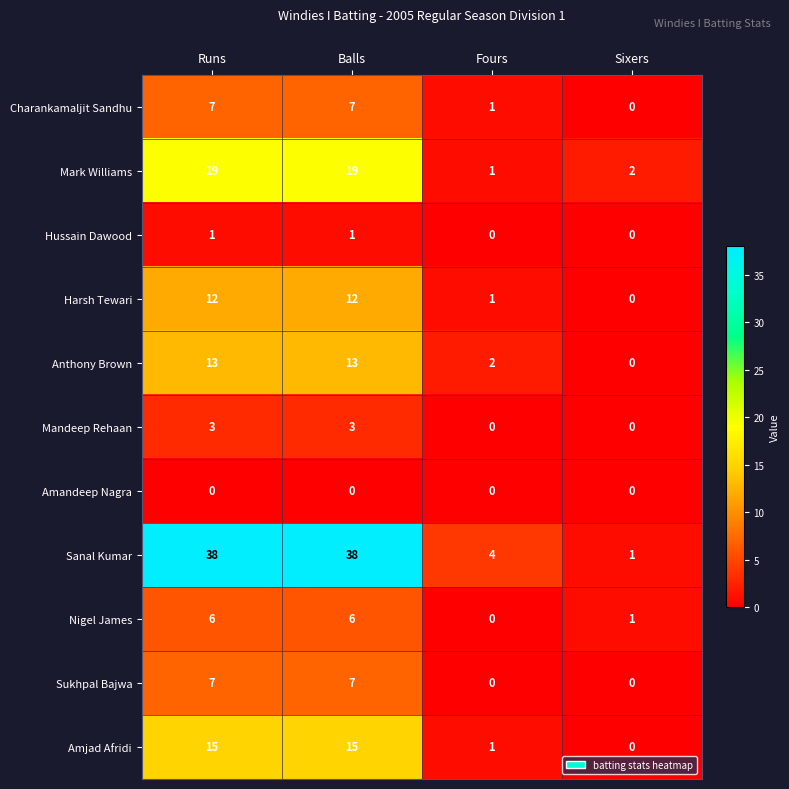

Is the value of Mandeep Rehaan at Fours greater than the value of Mark Williams at Runs?

No